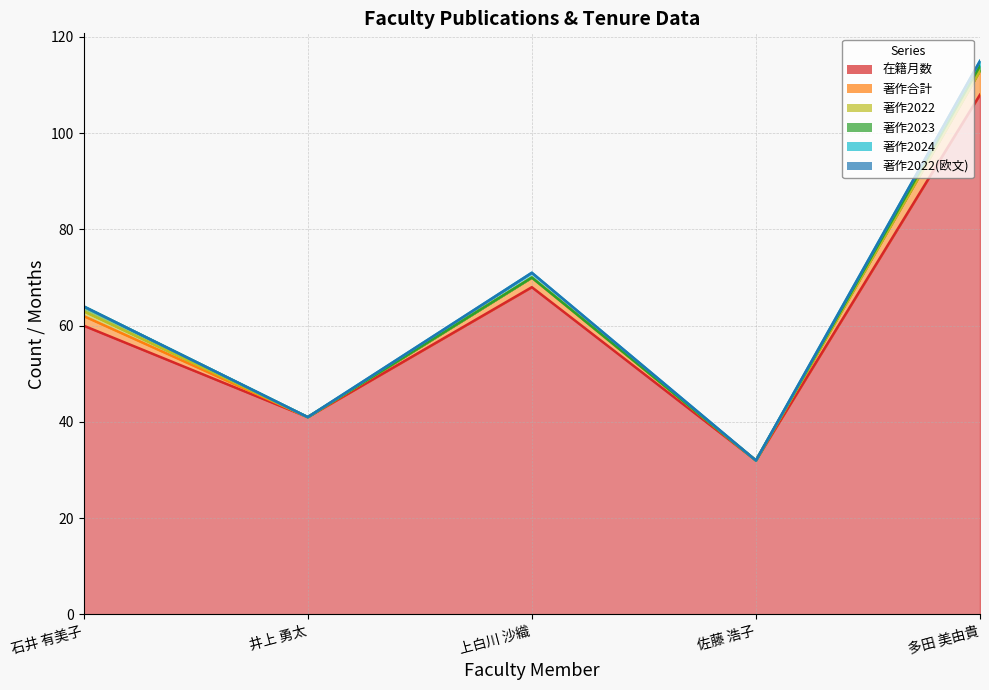

True or false: 著作2024 has a value of 2 at 多田 美由貴.

False